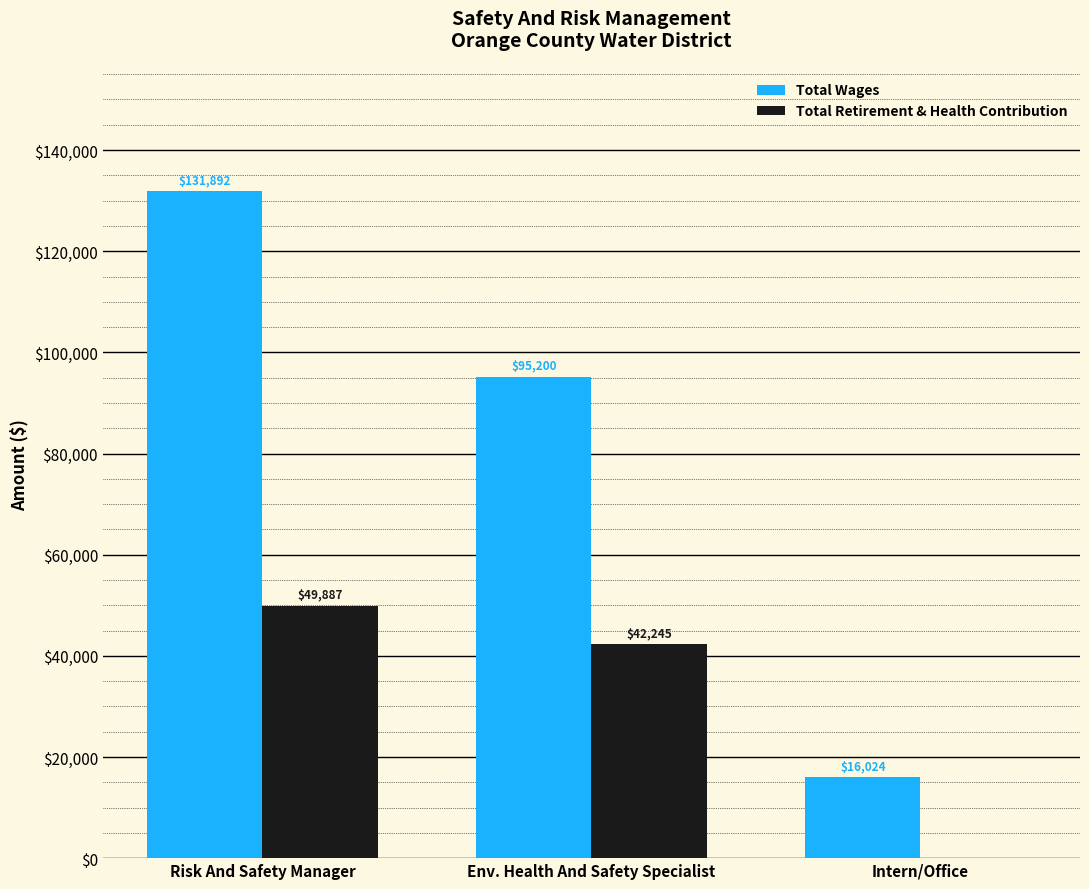

What is the sum of all Total Wages values?

243116